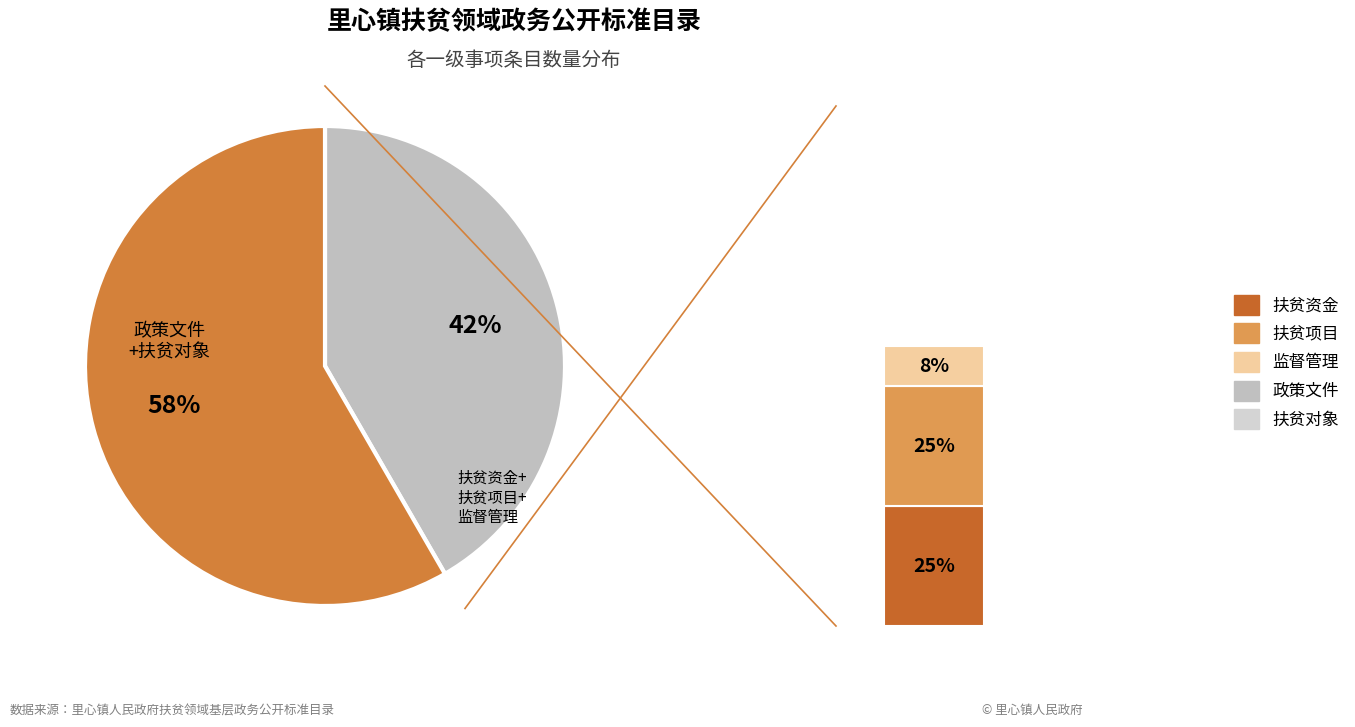

To the nearest percent, what is the combined percentage of 政策文件 and 扶贫项目?

50%